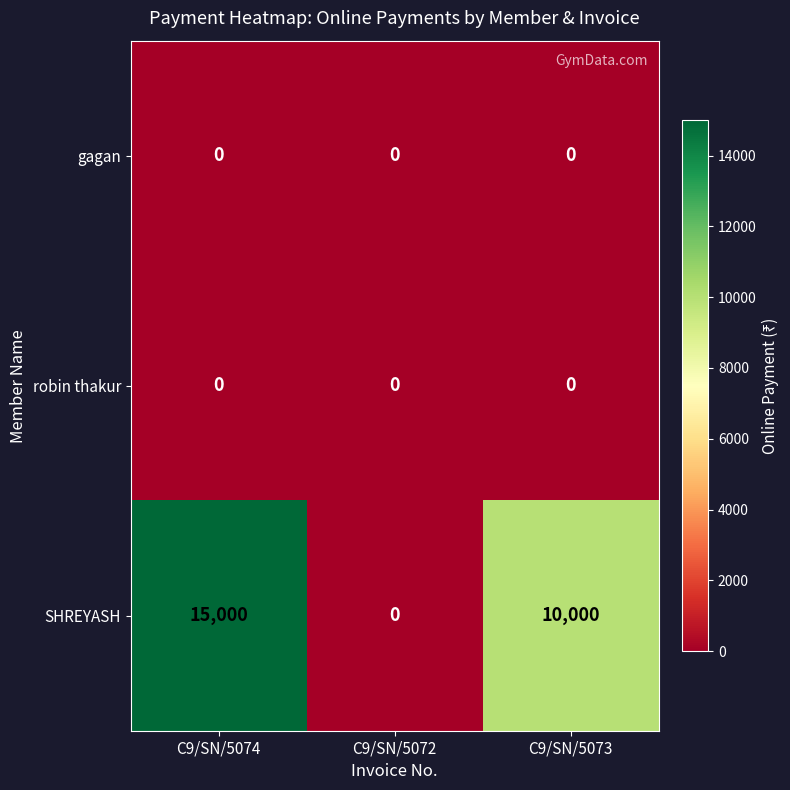

Count the number of categories in the chart.

3